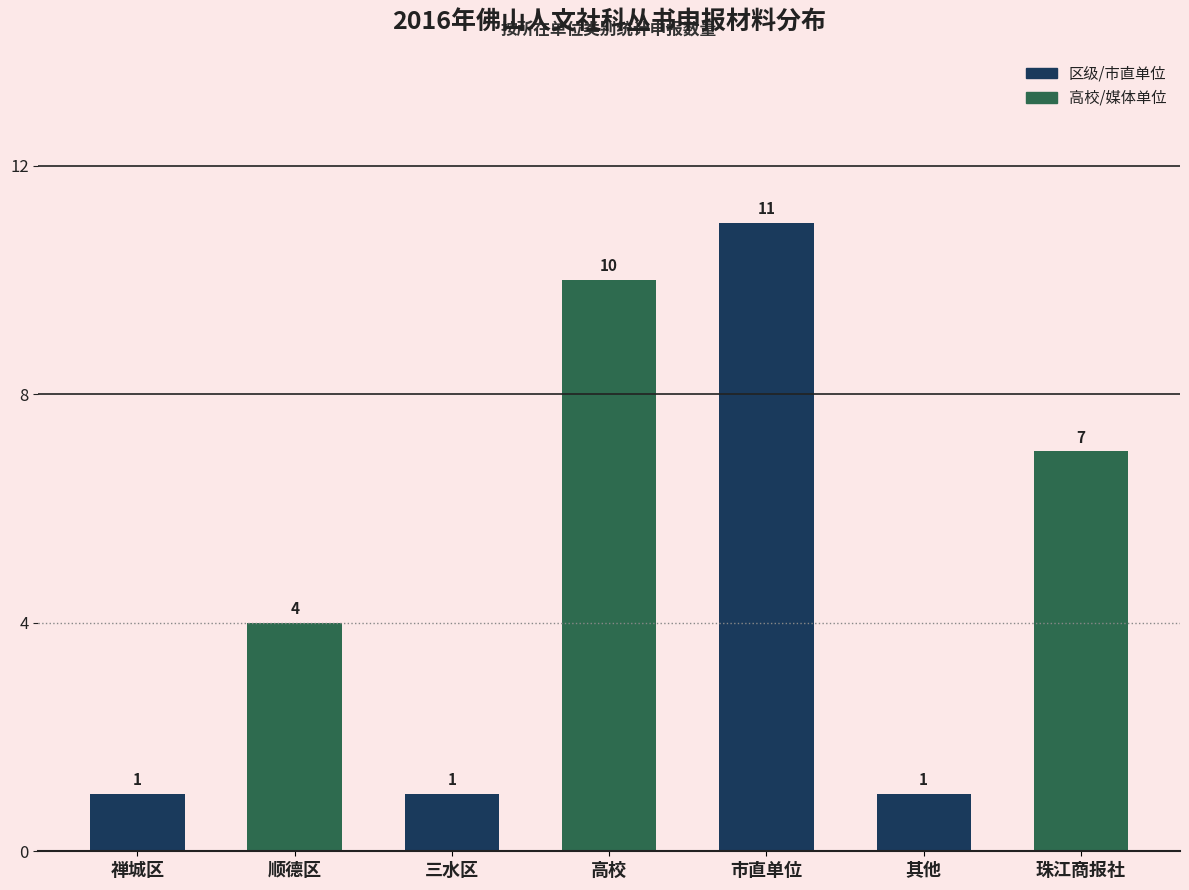

Read the value at 珠江商报社, to the nearest 10.

10